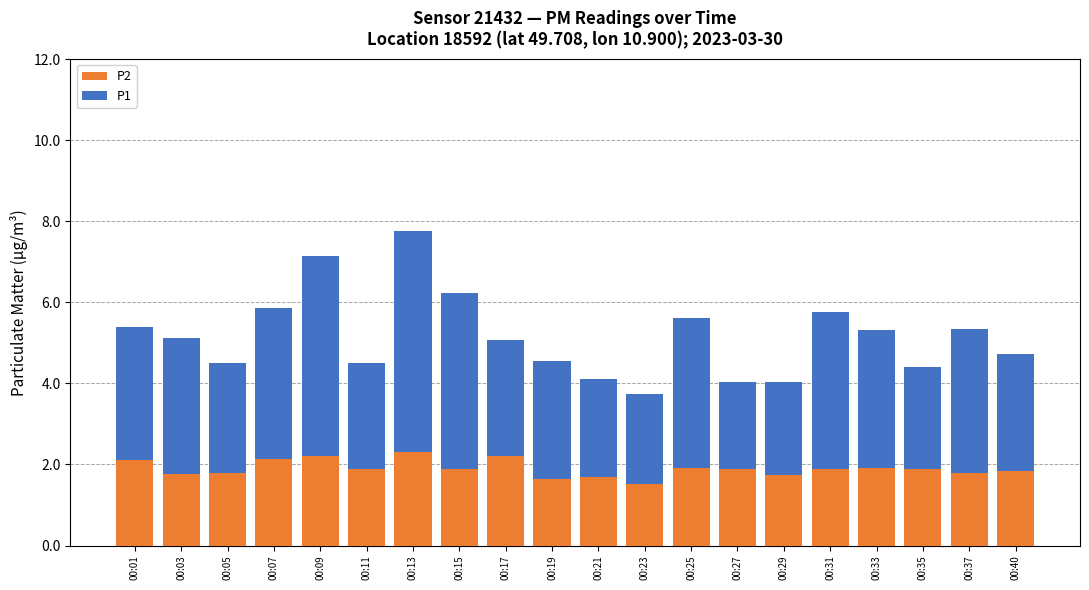

Count the number of data series in this chart.

2